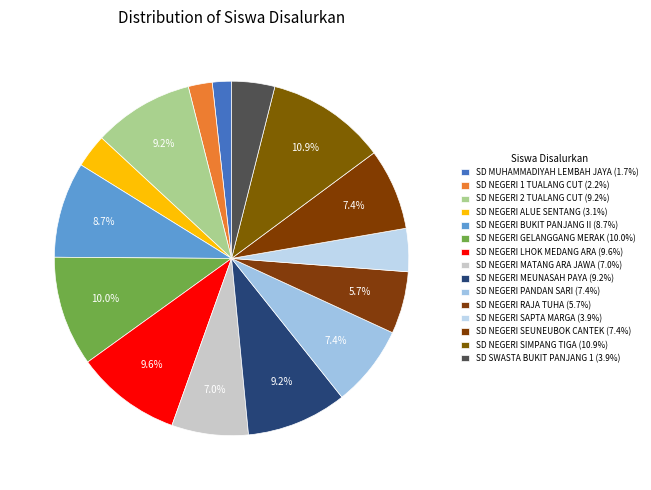

How many segments does this pie chart have?

15